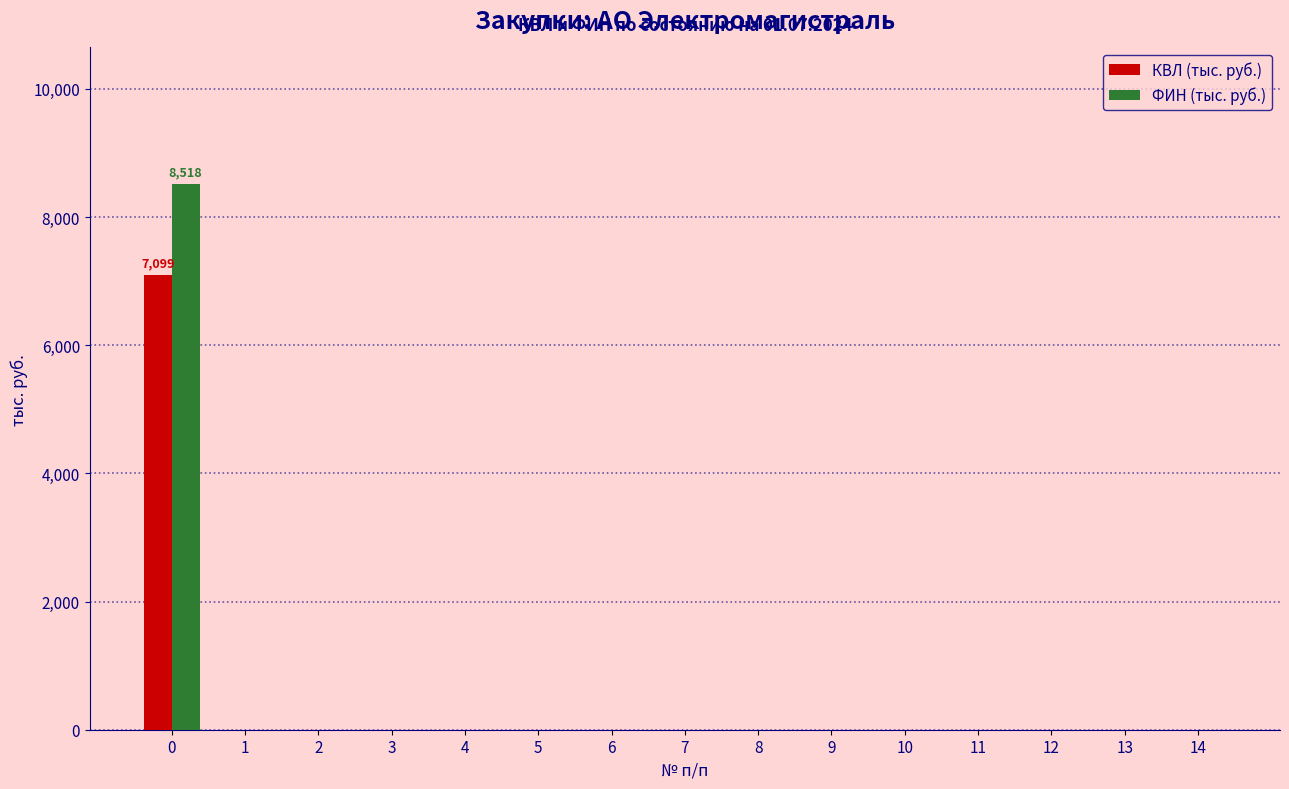

Which series has the largest range (max minus min)?

ФИН (тыс. руб.)